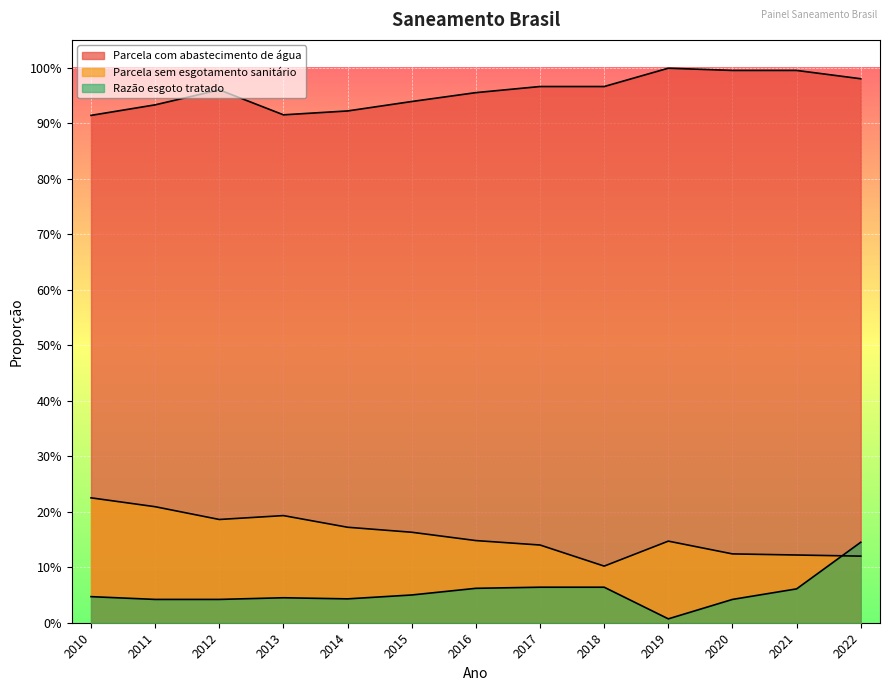

What is the sum of the Parcela sem esgotamento sanitário values at 2012 and 2016?

0.3